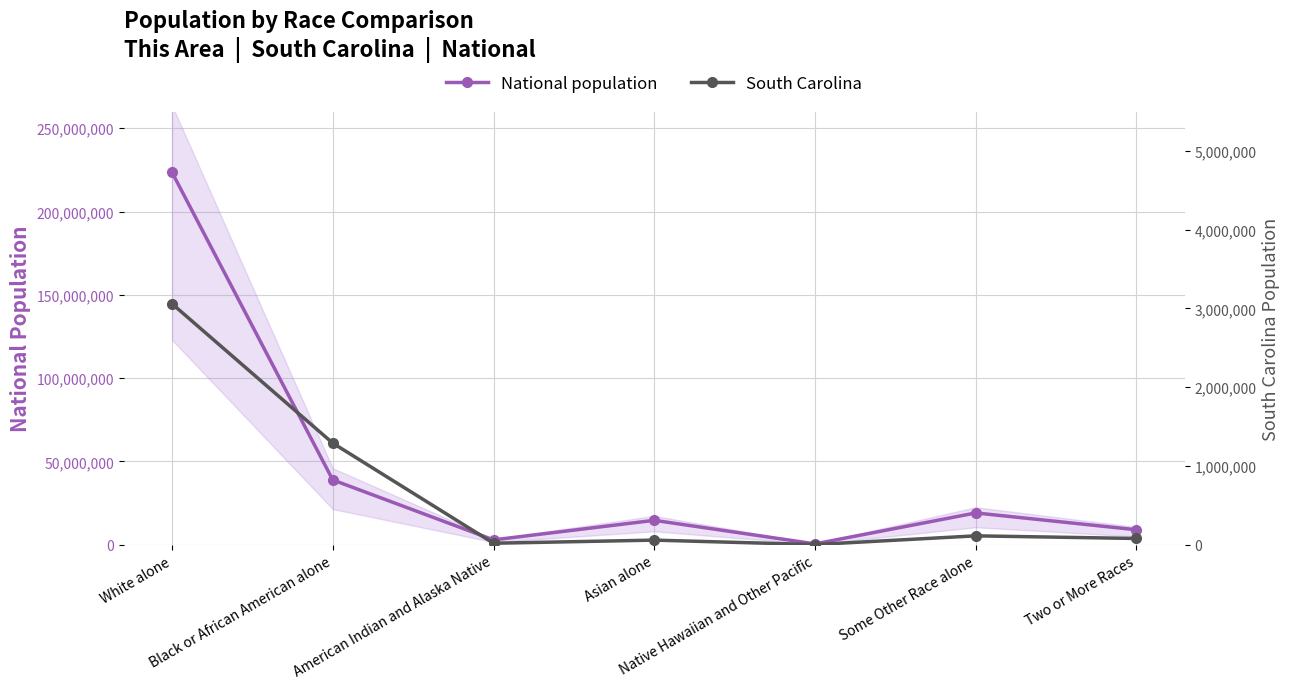

What is the sum of all National (main series) values?

308745538